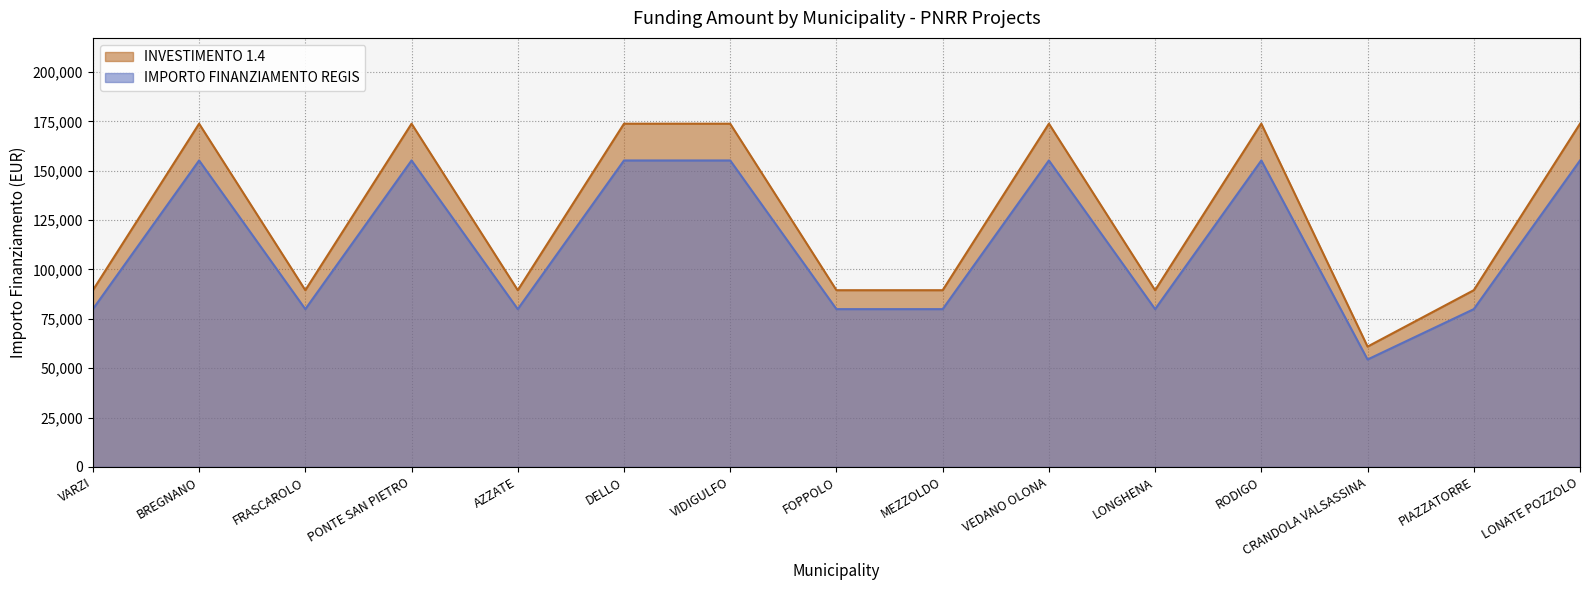

How many lines are shown in the chart?

2